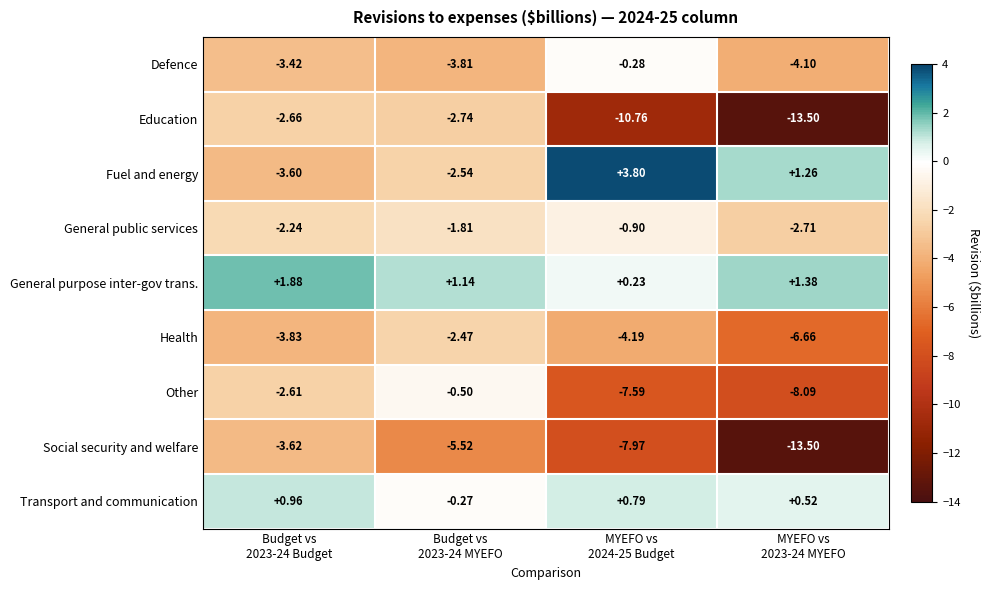

Which category has the highest value across all series?

MYEFO vs
2024-25 Budget